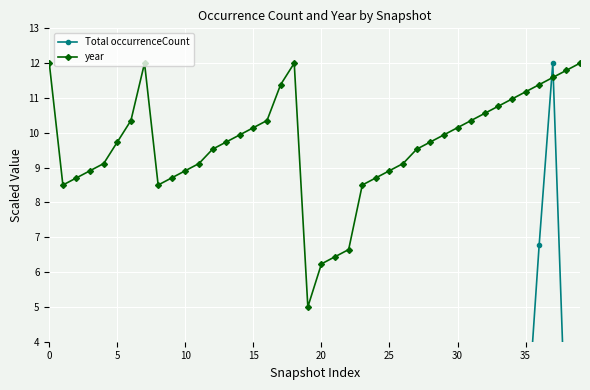

Where is Total occurrenceCount nearest to the value 6?

36